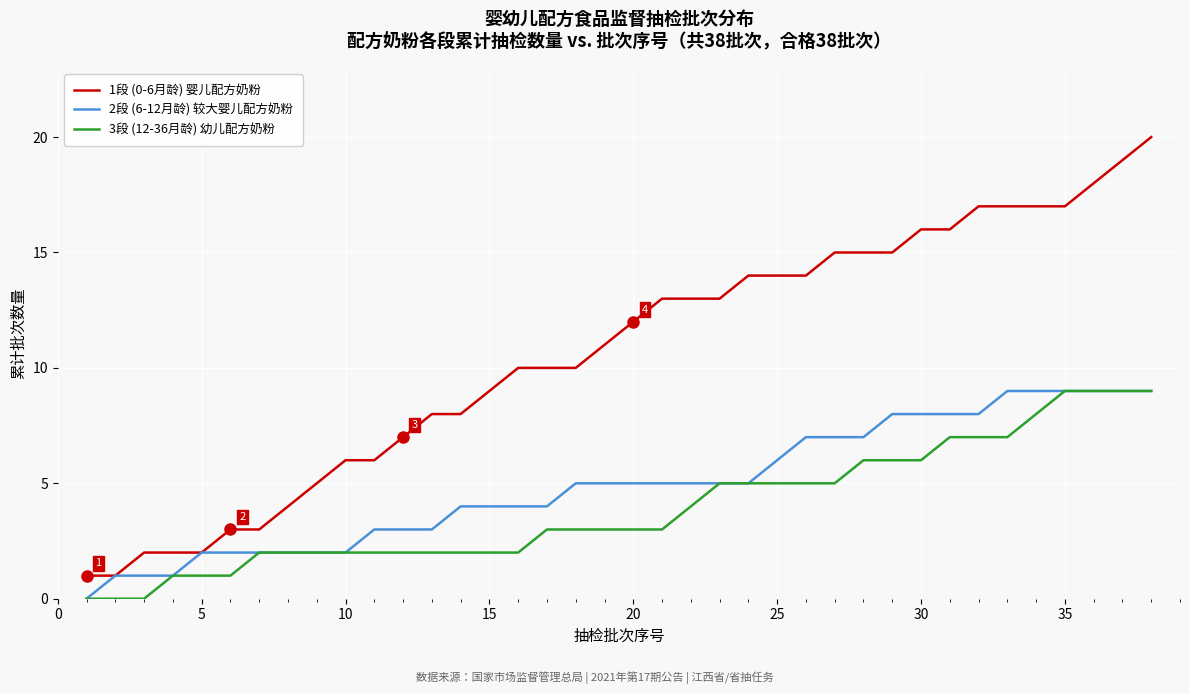

Which series has the largest total across all categories?

1段 (0-6月龄) 婴儿配方奶粉